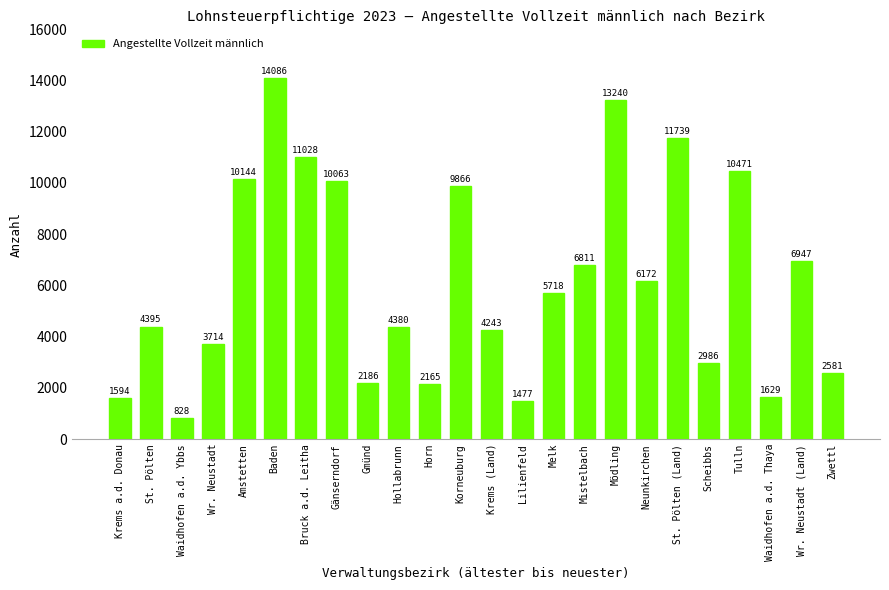

Which category has the lowest value across all series?

Waidhofen a.d. Ybbs